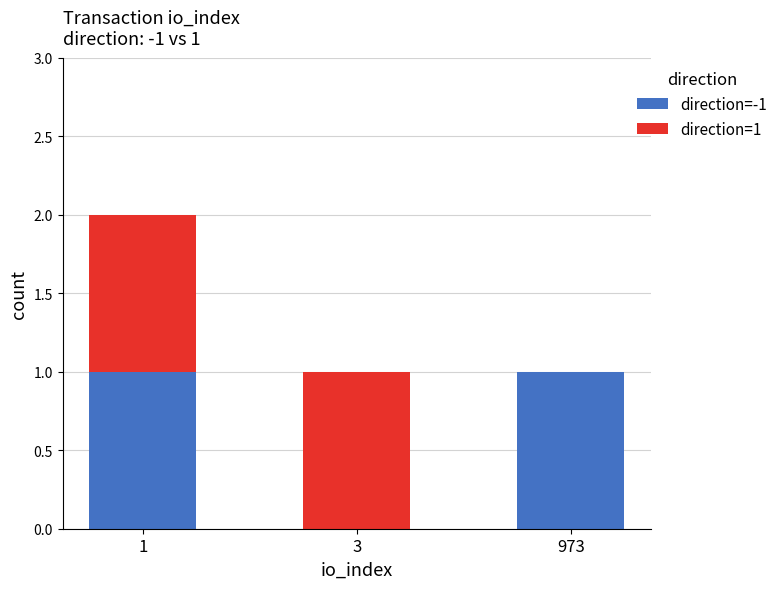

The direction=-1 series shows 0 at 3. True or false?

True